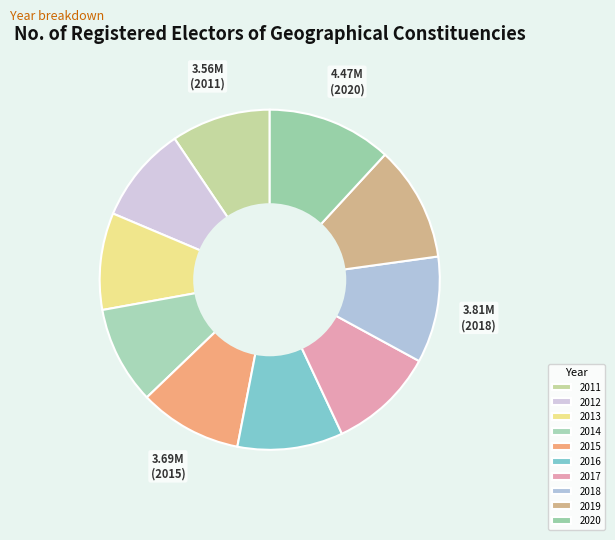

How many slices are in this pie chart?

10